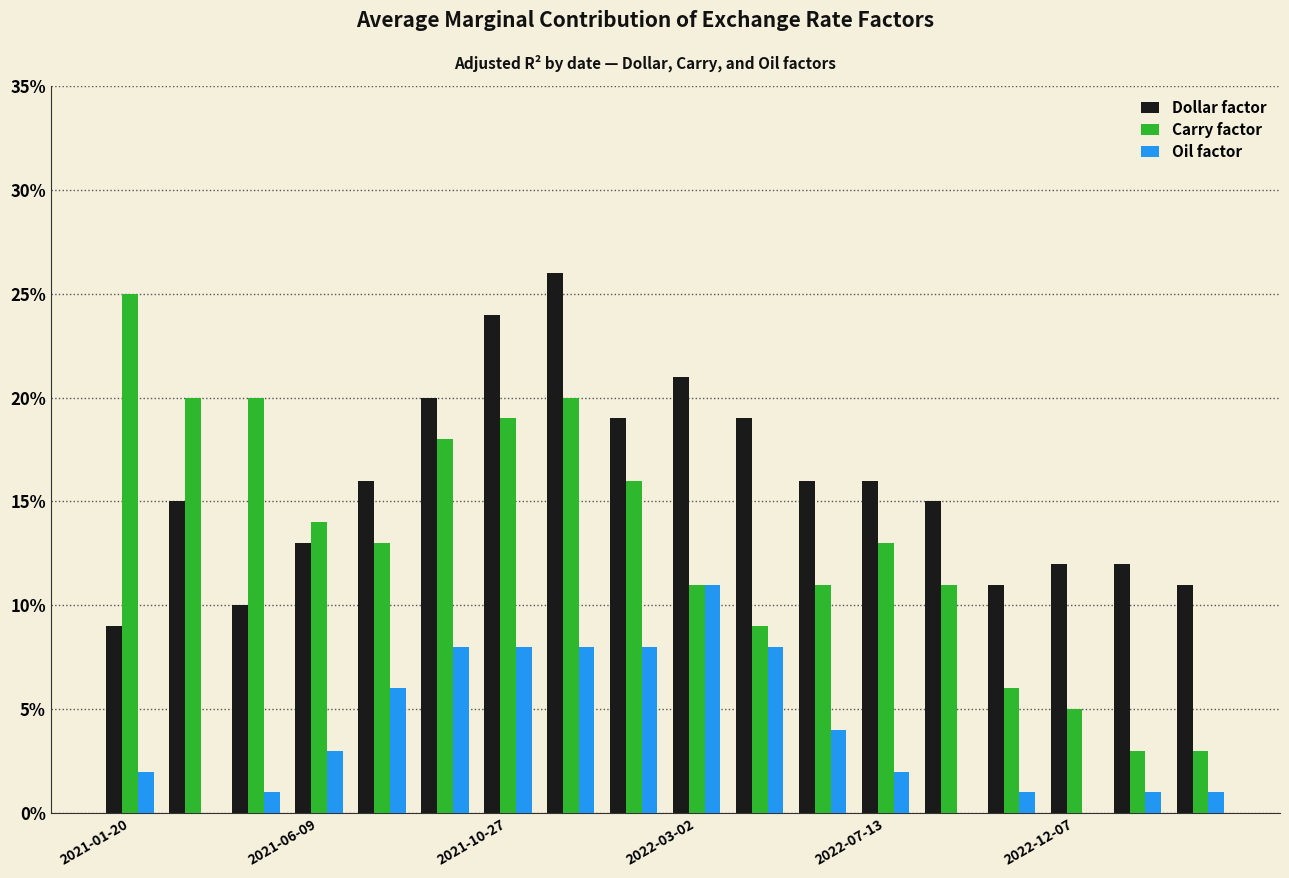

What are all the series names shown in the legend?

Dollar factor, Carry factor, Oil factor